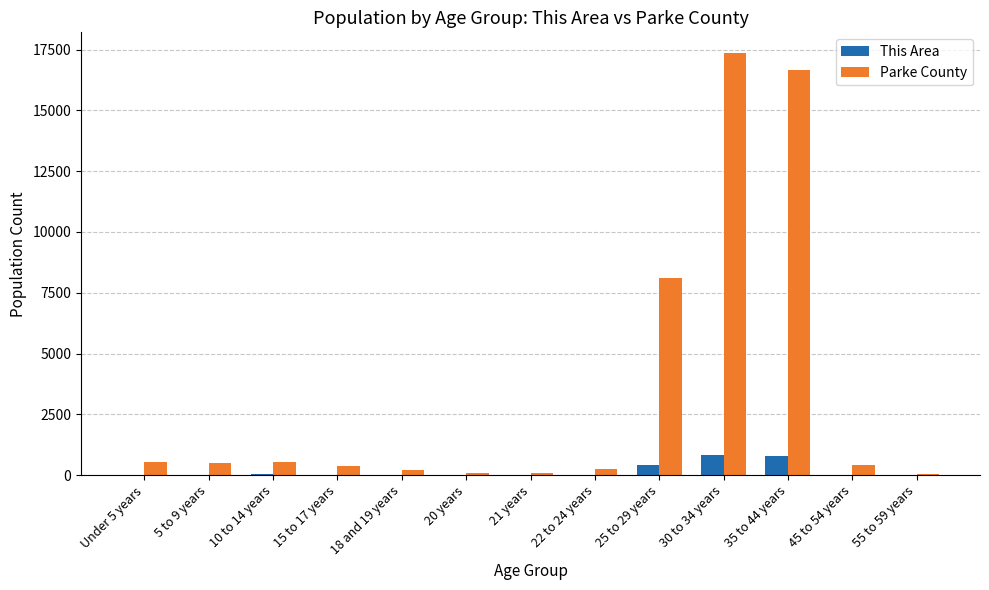

Are the bars grouped side by side (vs. stacked)?

Yes